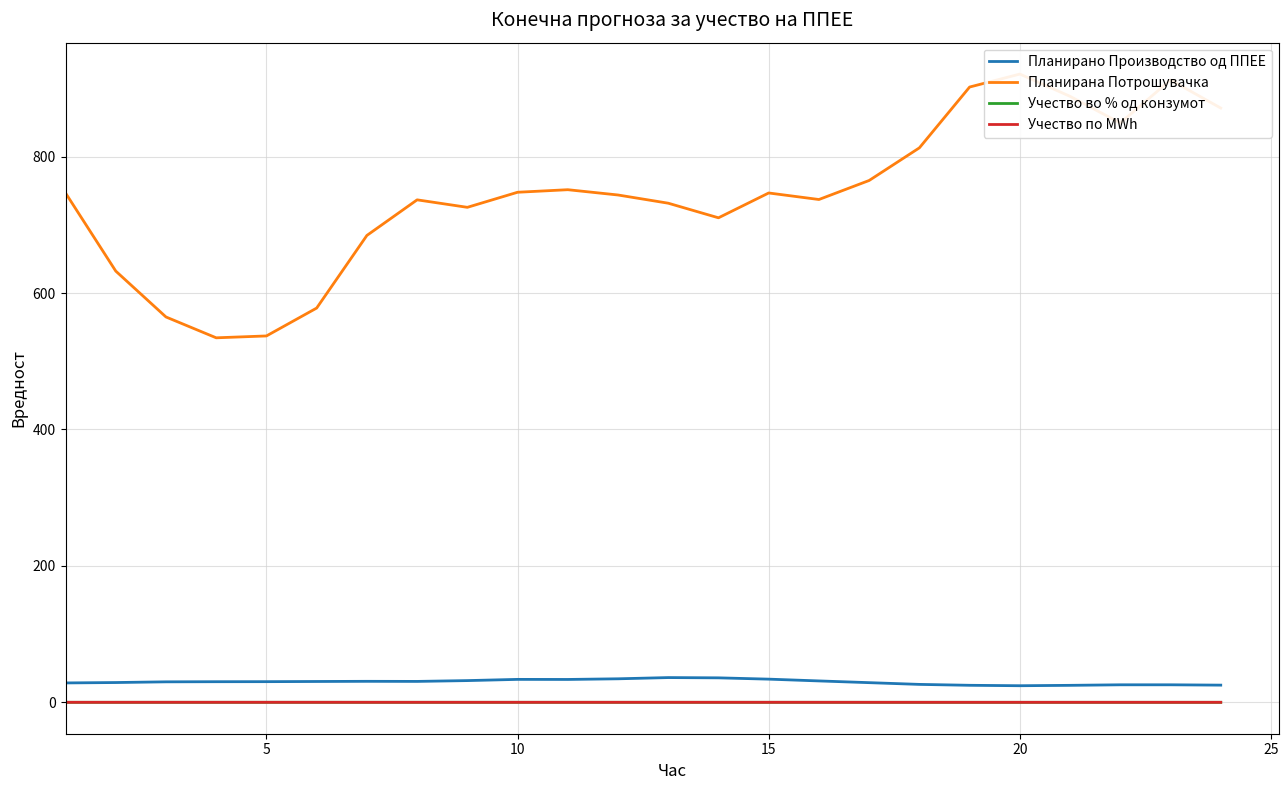

Is this an area chart (filled region under the line)?

No